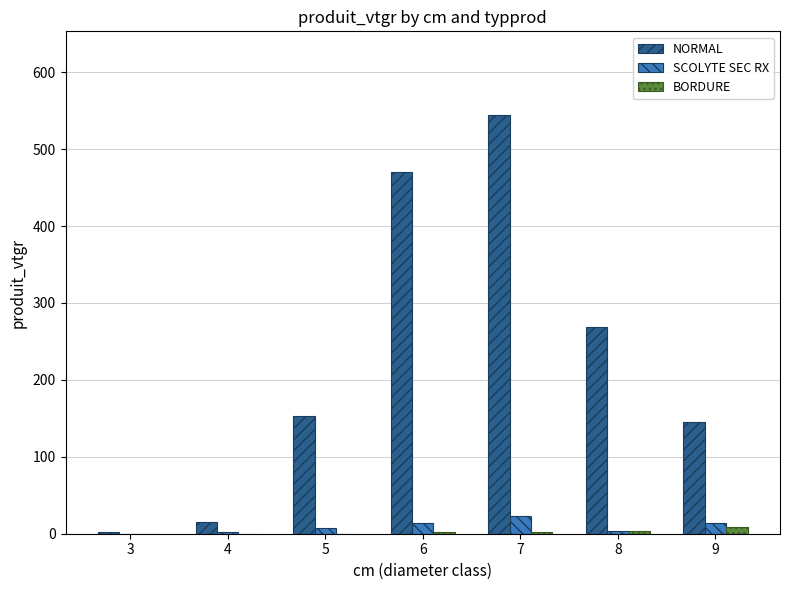

What is the greatest value displayed?

544.3